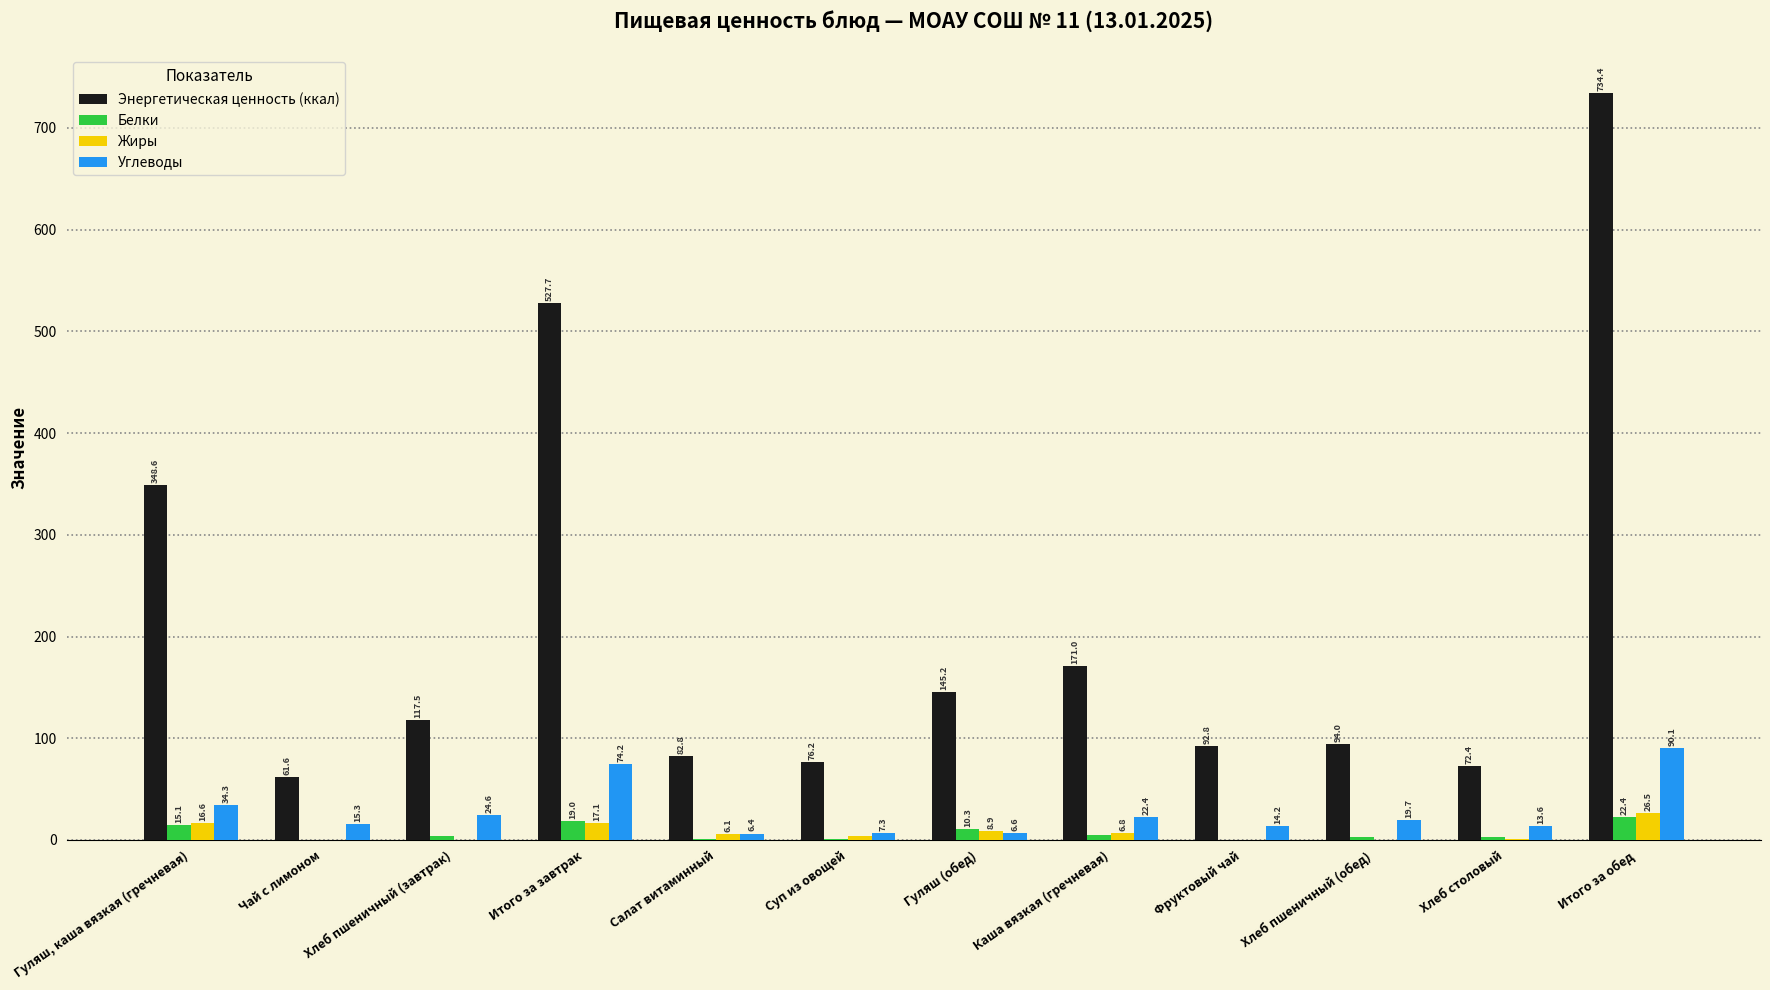

How many categories are shown in the chart?

12